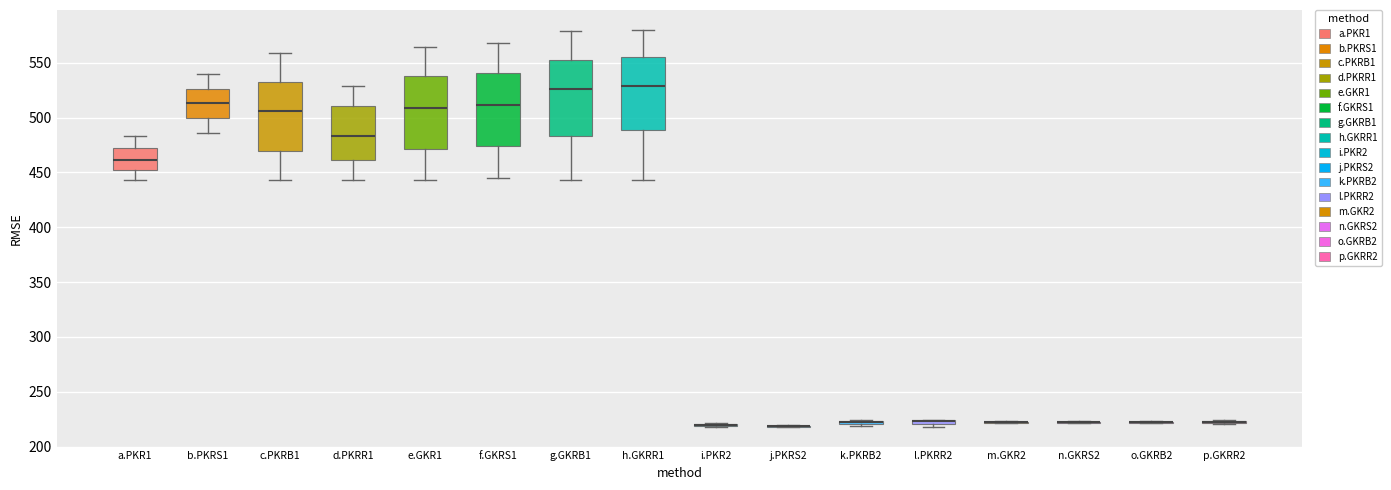

Where does the lower whisker of the box for g.GKRB1 end on the y-axis? The values are not printed on the chart, so give them approximately, as read against the axis.

445